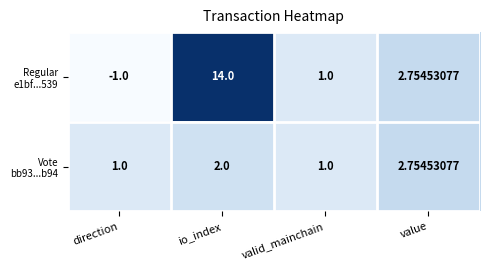

At which category does the chart reach its minimum across all series?

direction